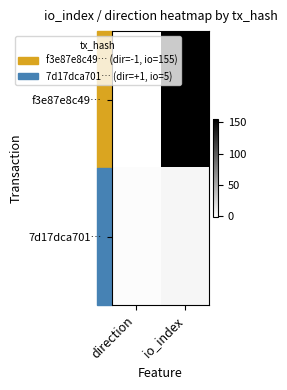

Reading left to right, list all the values displayed in this chart.

f3e87e8c49…: direction=-1	io_index=155
7d17dca701…: direction=1	io_index=5